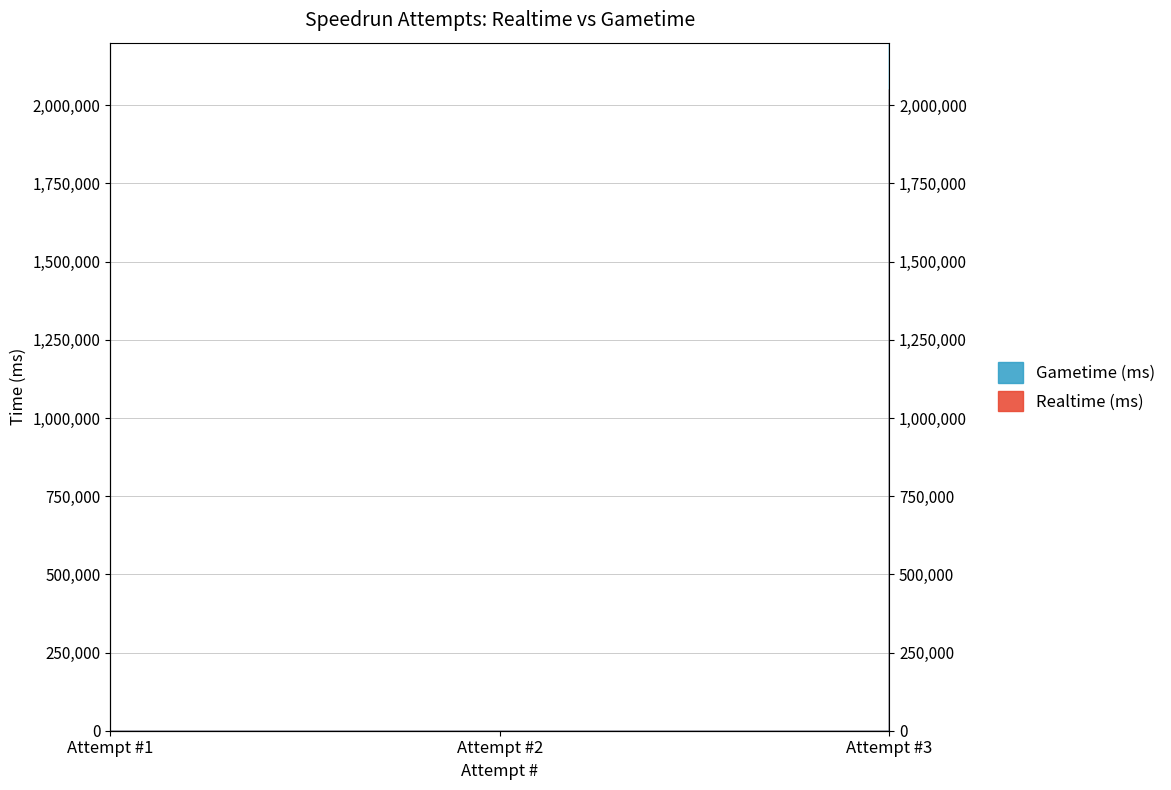

Is the value of Gametime (ms) at Attempt #3 greater than the value of Realtime (ms) at Attempt #1?

Yes